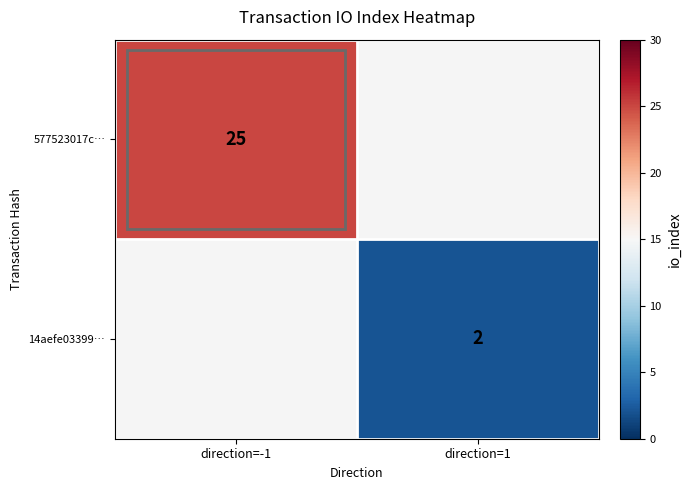

At how many categories does at least one series exceed 20?

1